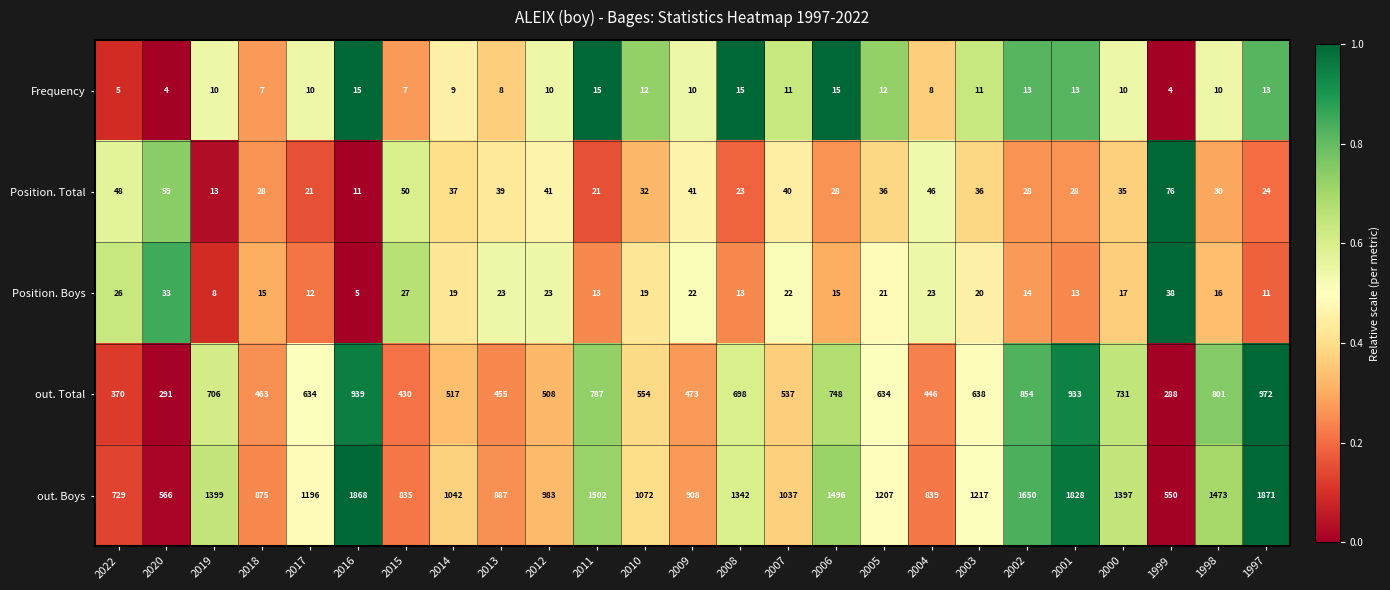

At which category is the sum across all series the highest?

1997